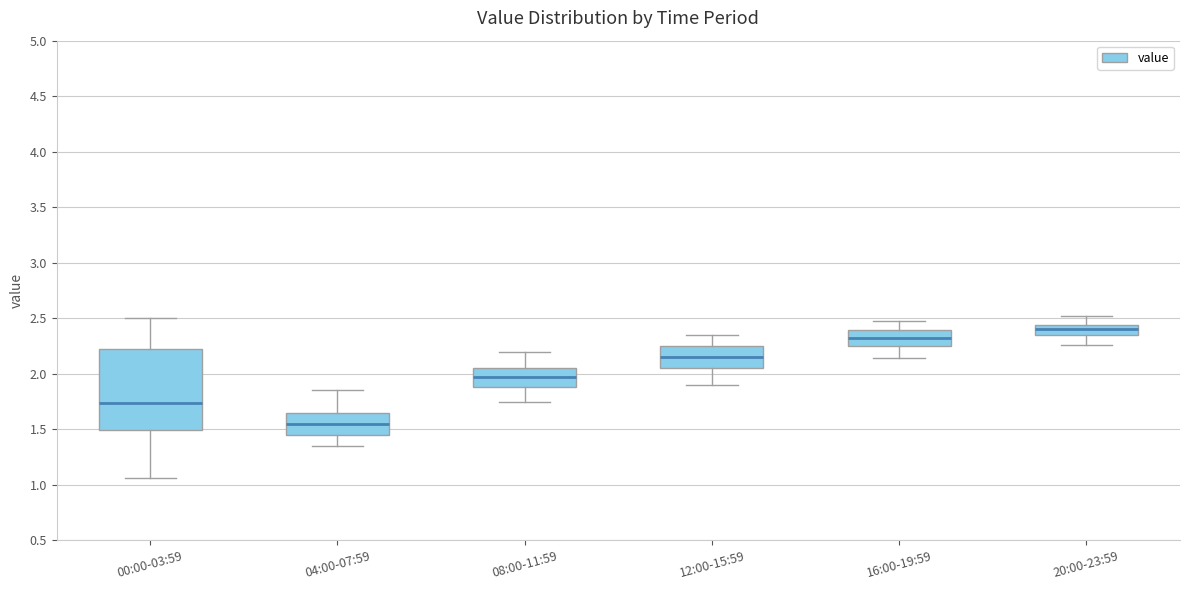

Which box's median line is the highest?

20:00-23:59